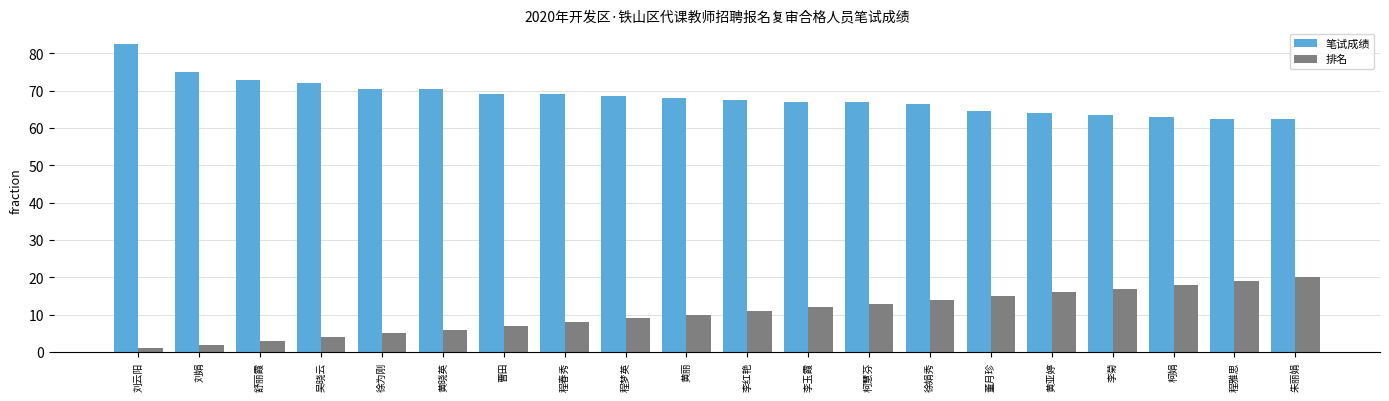

What is the sum of the 笔试成绩 values at 程梦英 and 柯娟?

131.5